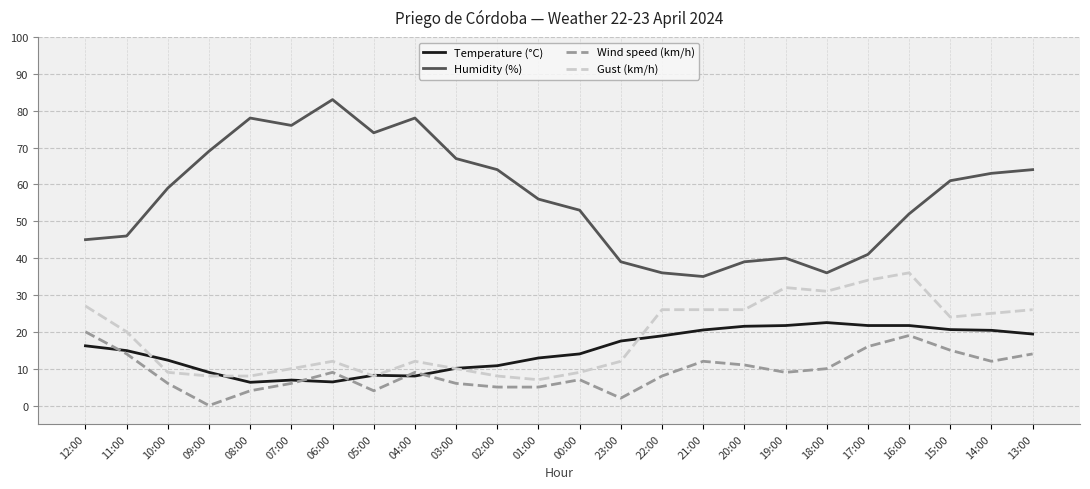

What is the difference between the maximum and minimum values in the Gust (km/h) series?

29.0